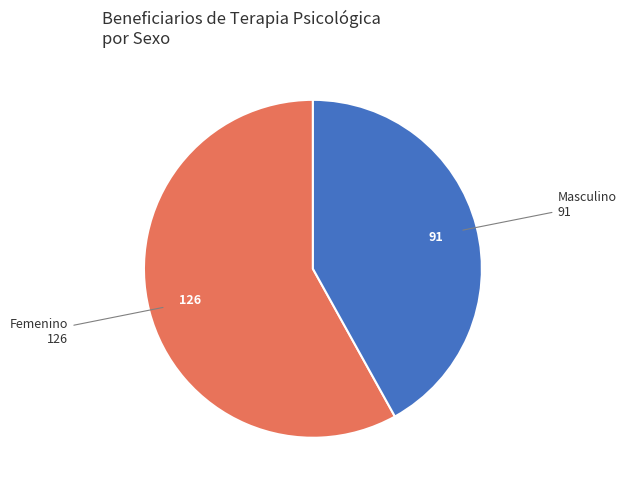

Which slice is the largest?

Femenino